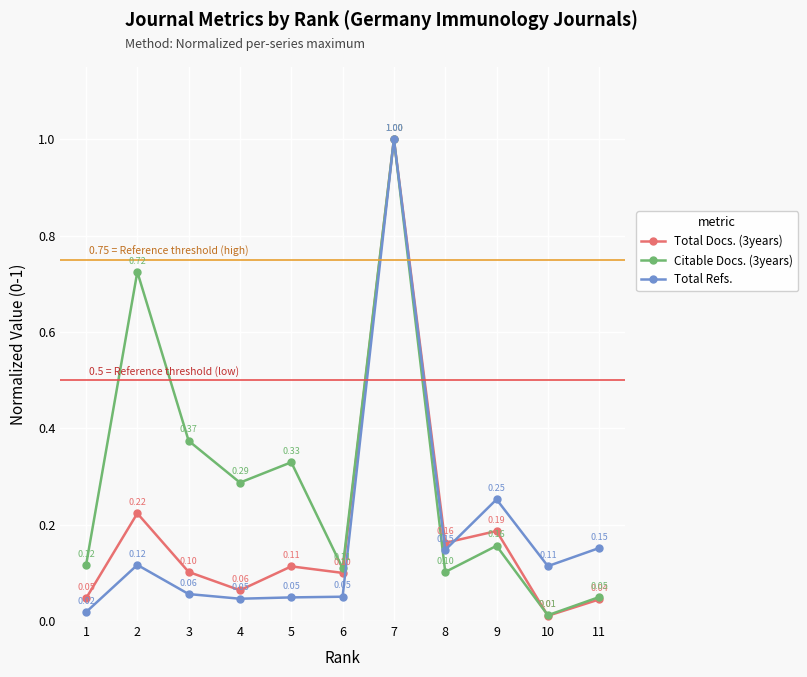

What is the total value across all series at 3?

0.5